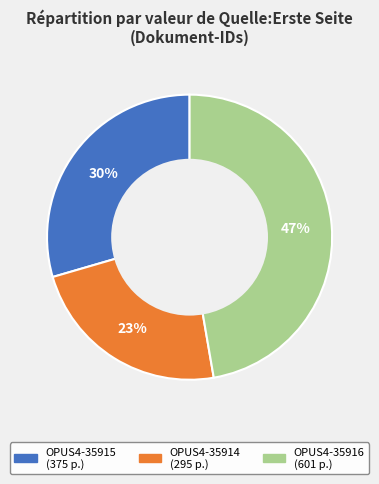

Is the sum of OPUS4-35915 and OPUS4-35916 greater than half?

Yes